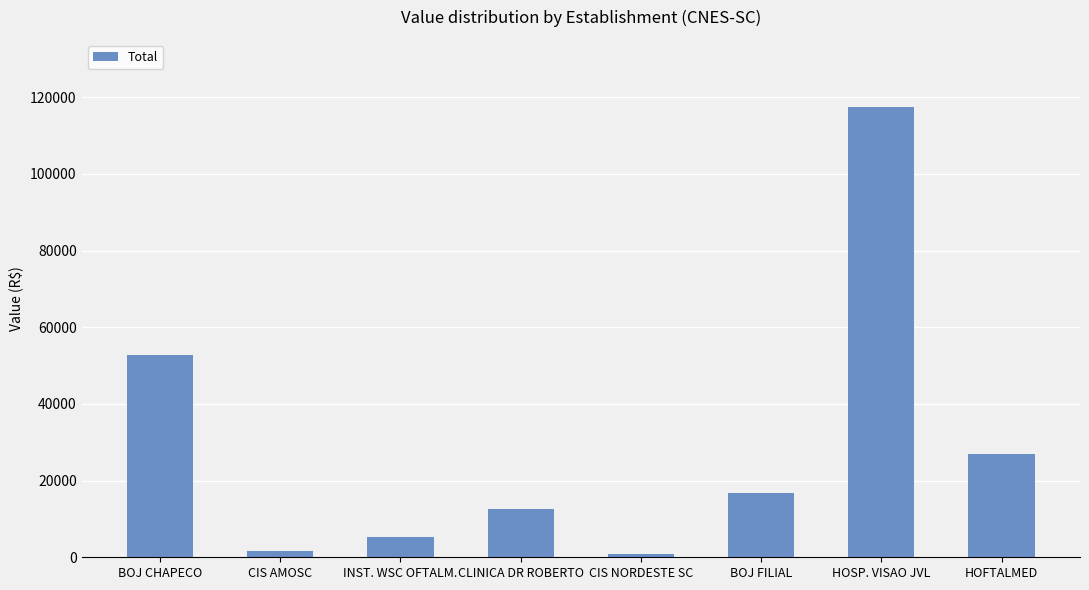

What is the sum of the values at HOFTALMED and BOJ FILIAL?

43586.4